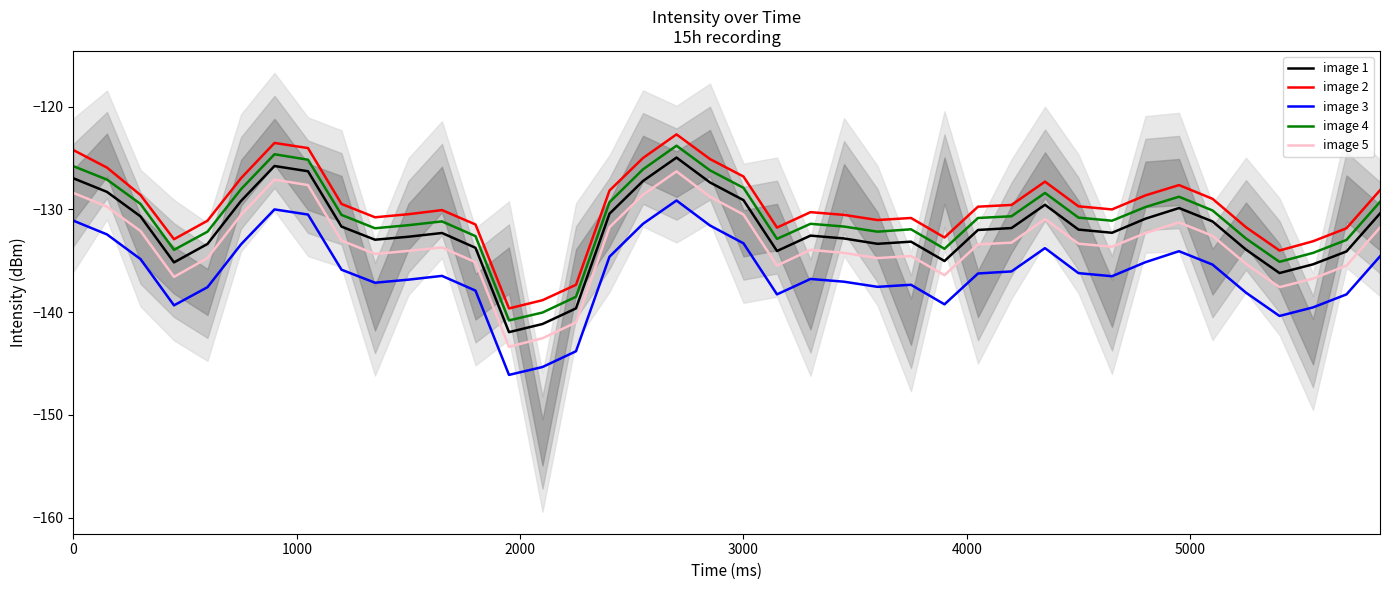

What is the highest value of the image 4 series?

-123.8